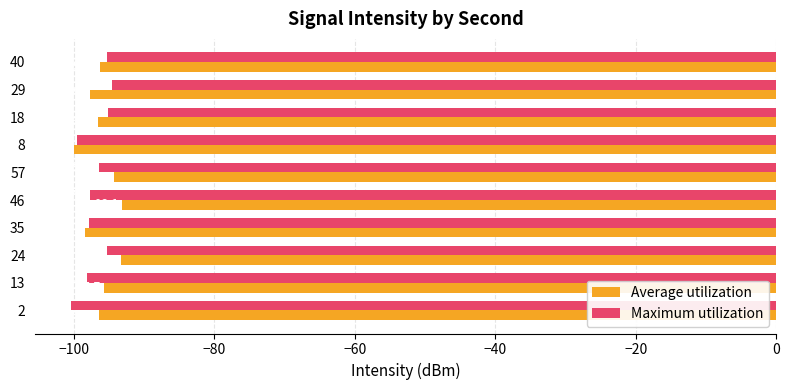

What is the maximum value shown in the chart?

-93.1